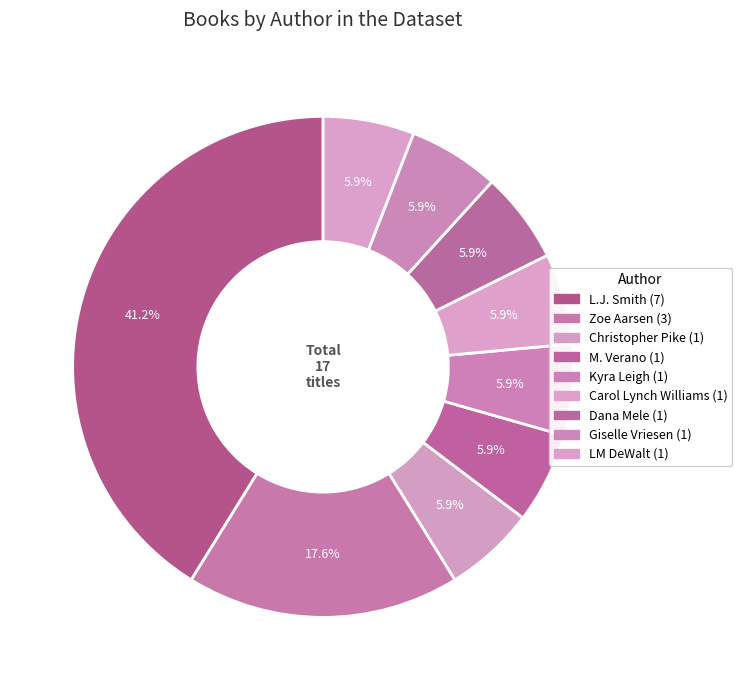

How many slices are in this pie chart?

9